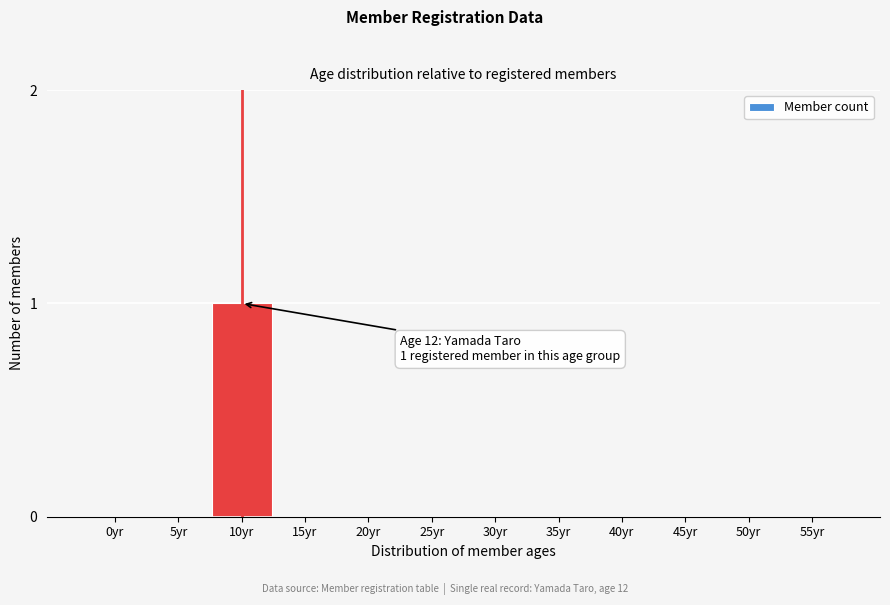

Reading left to right, list all the values displayed in this chart.

0yr=0	5yr=0	10yr=1	15yr=0	20yr=0	25yr=0	30yr=0	35yr=0	40yr=0	45yr=0	50yr=0	55yr=0